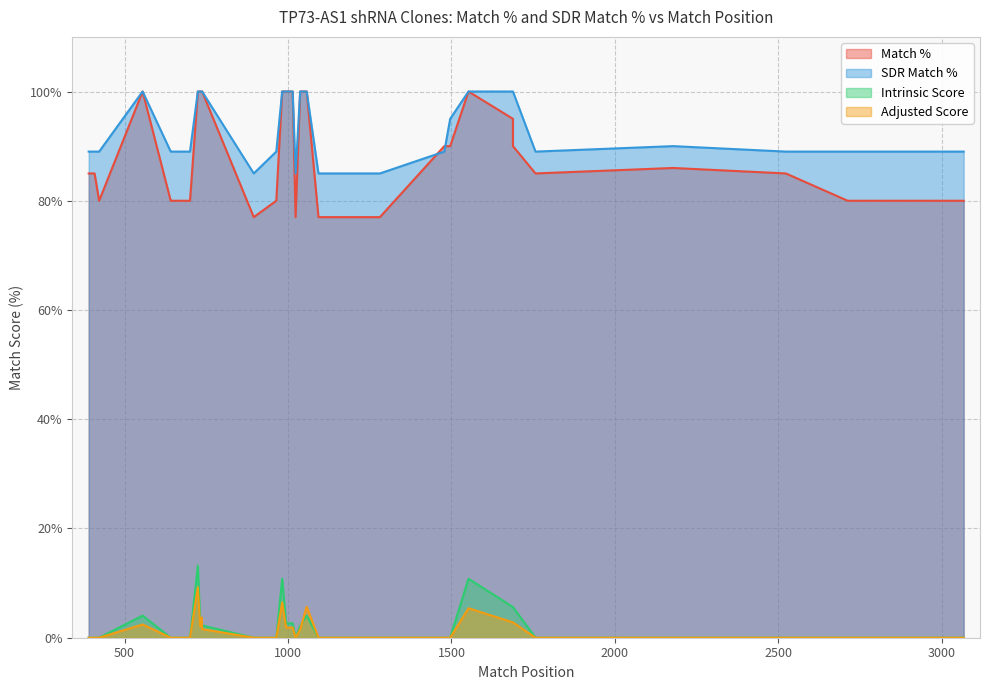

What is the average value of the Match % series?

88.4